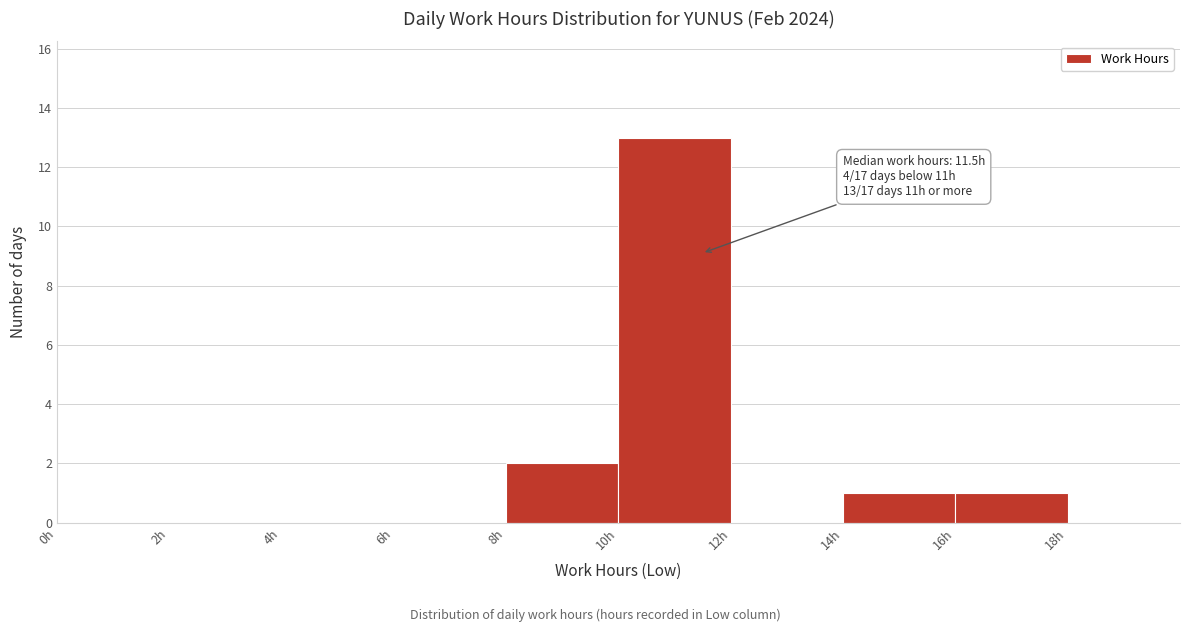

Over which range of the x-axis is the bar tallest?

10 to 12